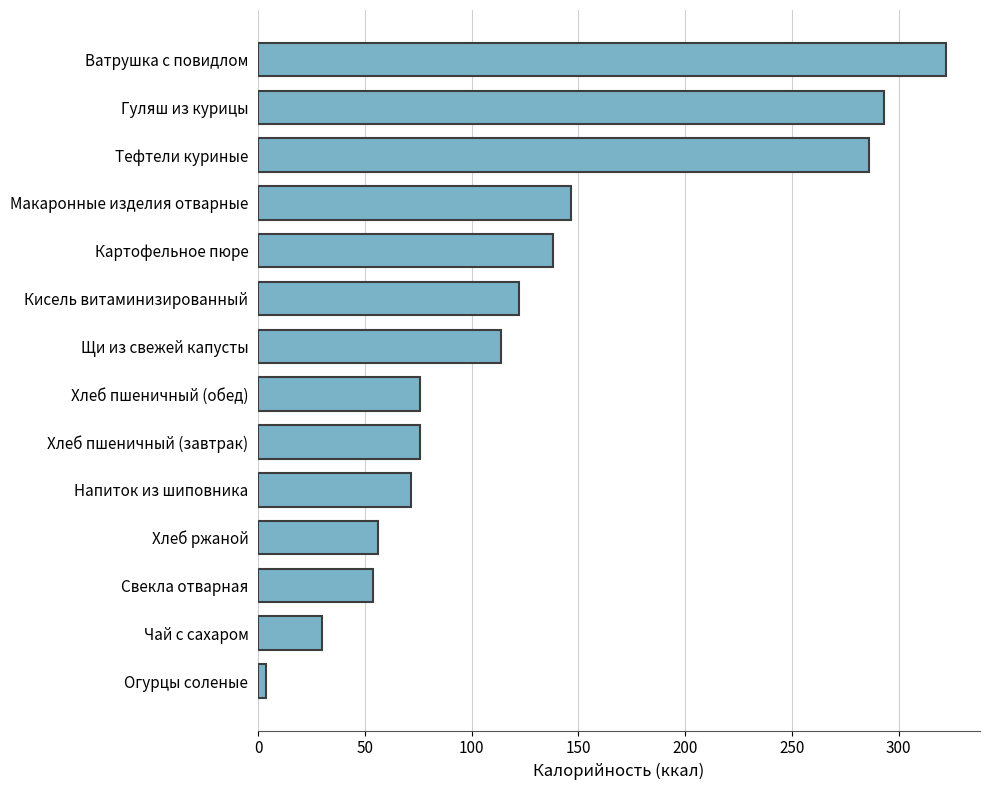

What is the difference between the maximum and minimum values?

318.1